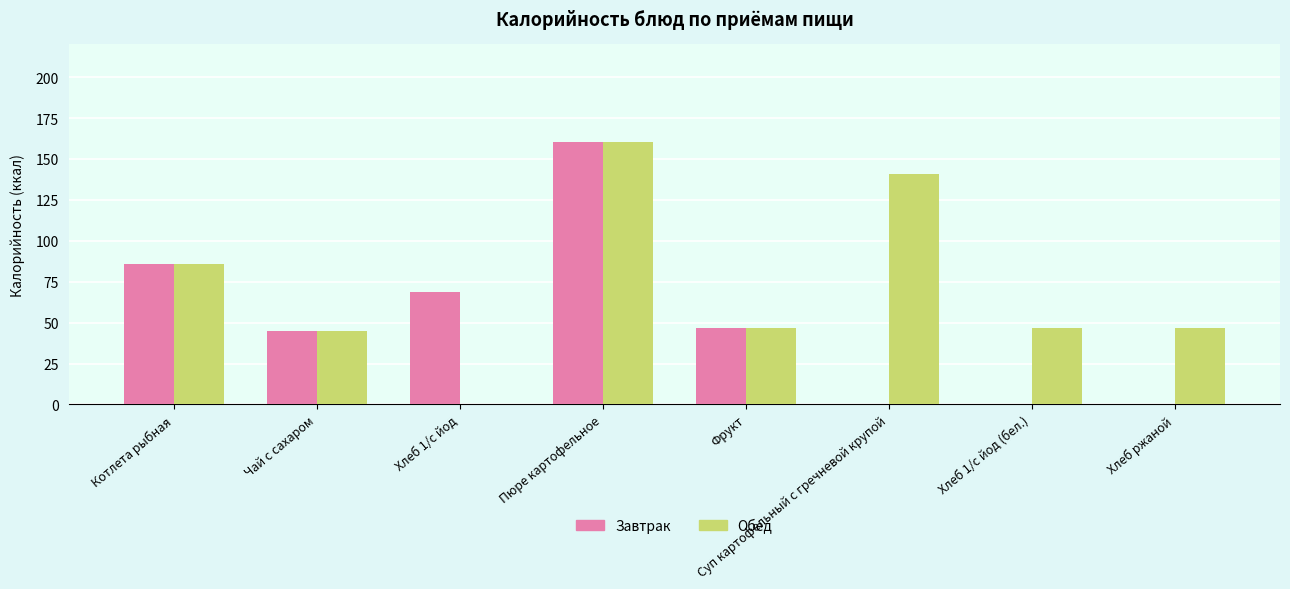

Count the number of data series in this chart.

2